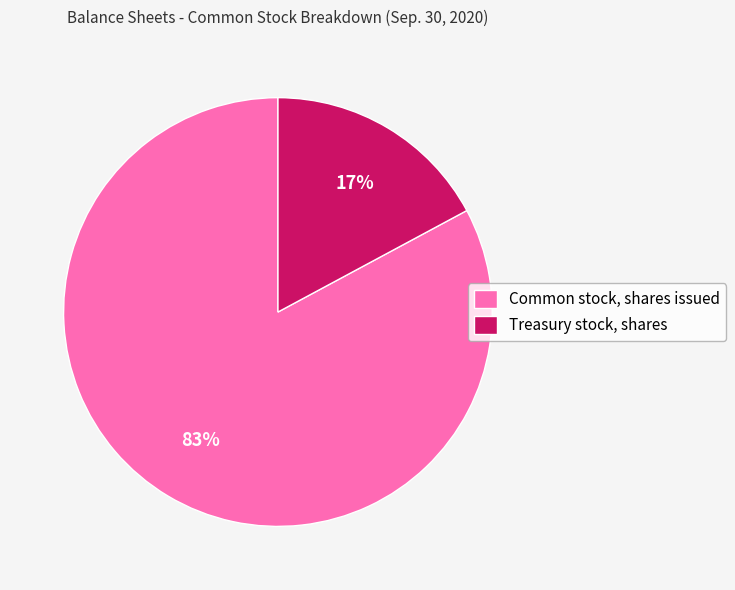

To the nearest percent, what percentage of the pie is Treasury stock, shares?

17%